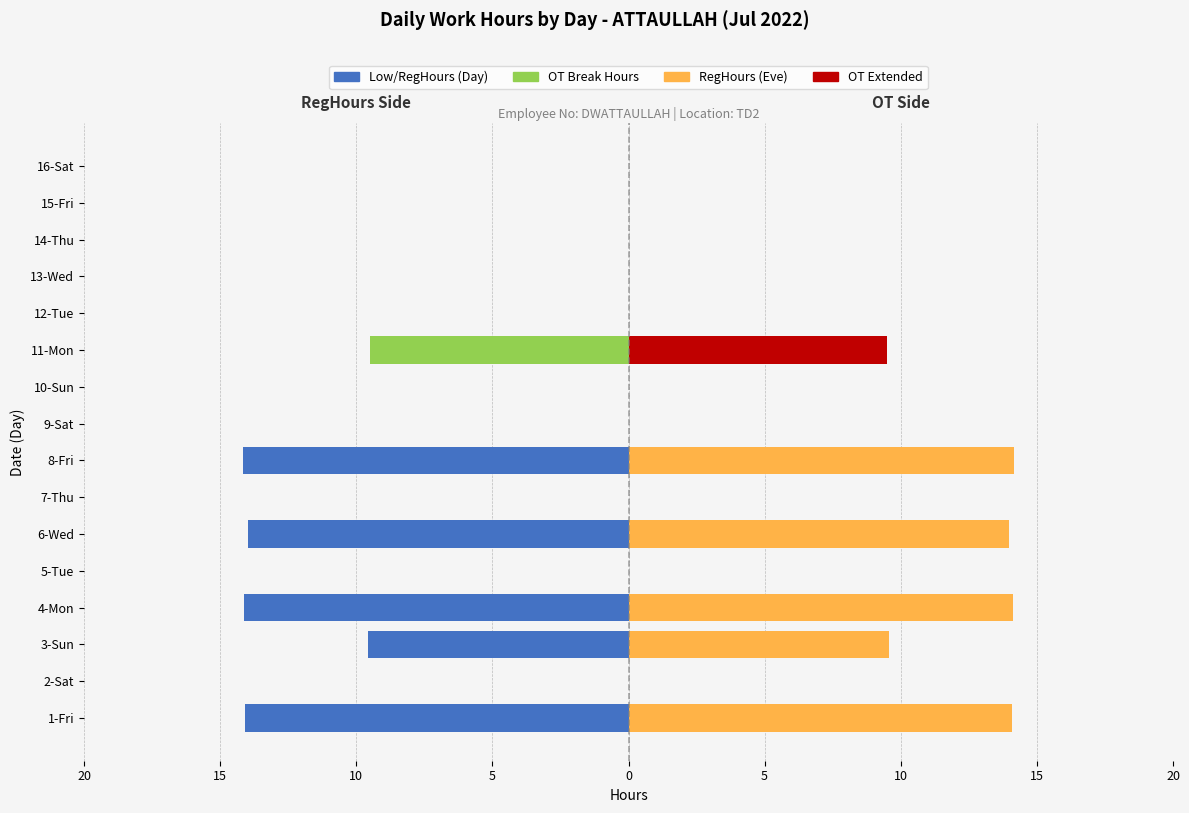

The RegHours (Alt) series shows -5.7 at 5-Tue. True or false?

False